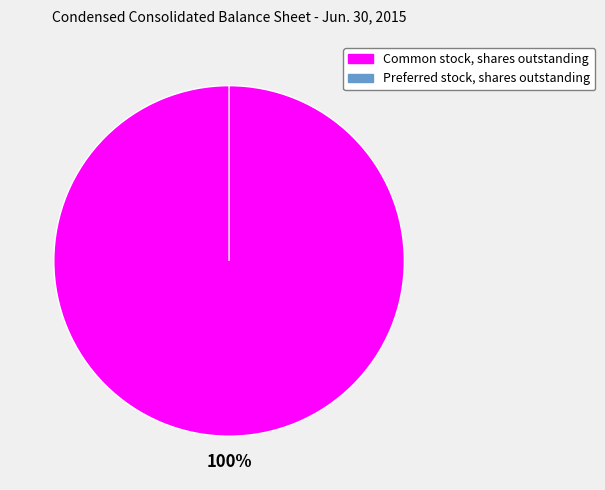

Is it true that Common stock, shares outstanding is 99% of the pie?

False